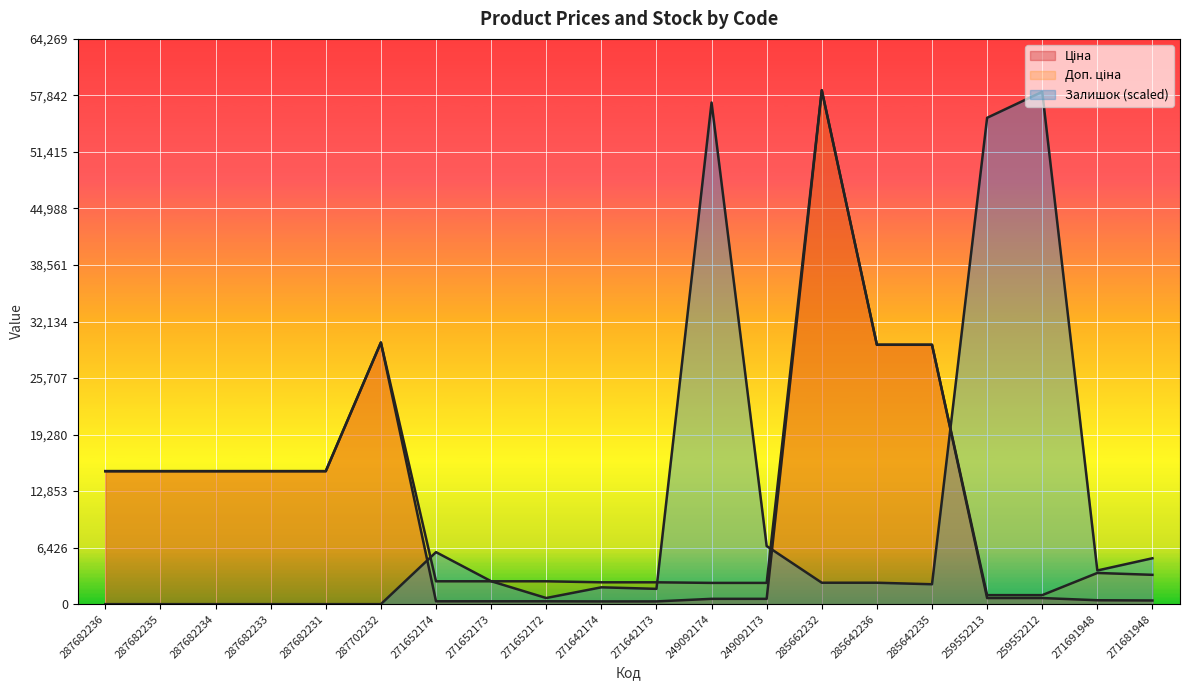

Which has a higher value, 271642173 or 271652172?

271652172